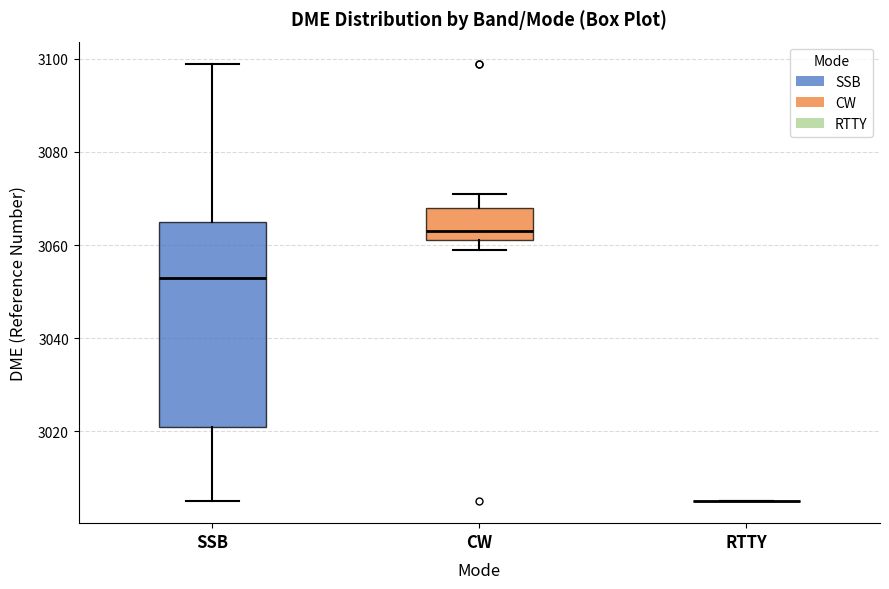

Reading left to right, read every box against the y-axis: the position of its median line, the range the box covers, and the ends of its whiskers. The values are not printed on the chart, so give them approximately, as read against the axis.

SSB: median 3054, box 3022 to 3066, whiskers 3006 to 3100
CW: median 3064, box 3062 to 3068, whiskers 3060 to 3072
RTTY: box collapsed to a line at 3006, whiskers 3006 to 3006